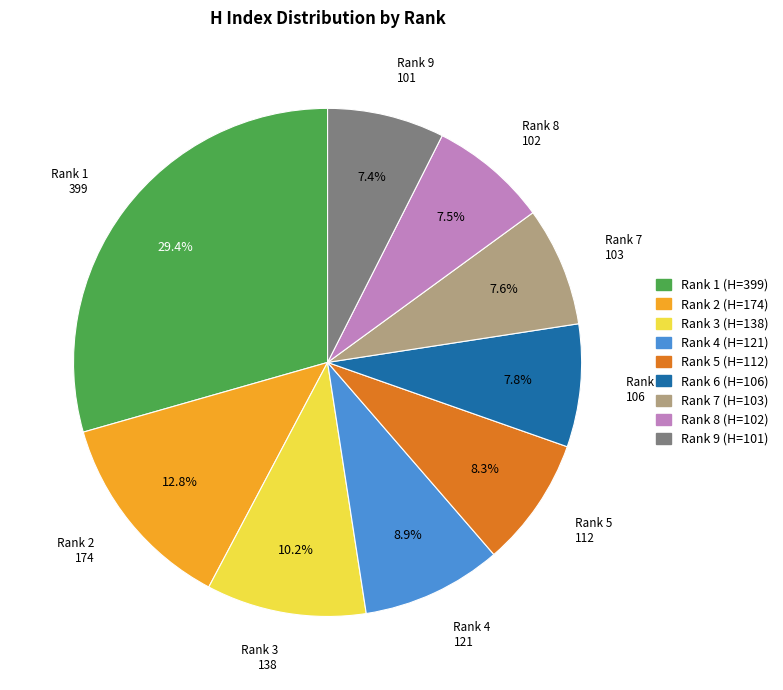

Count the number of slices in the pie.

9